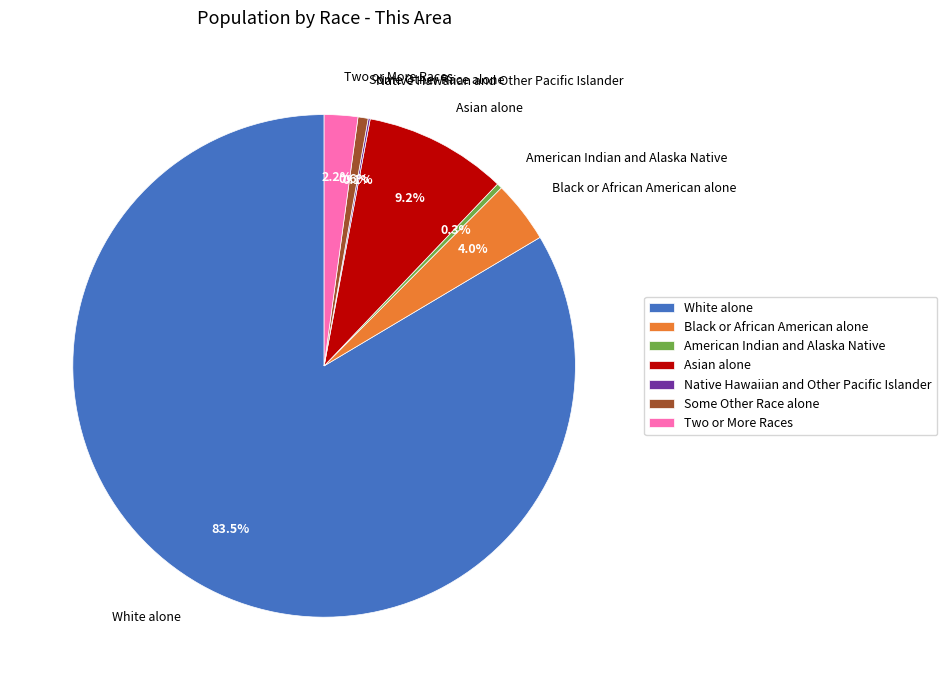

Which slice is the largest?

White alone